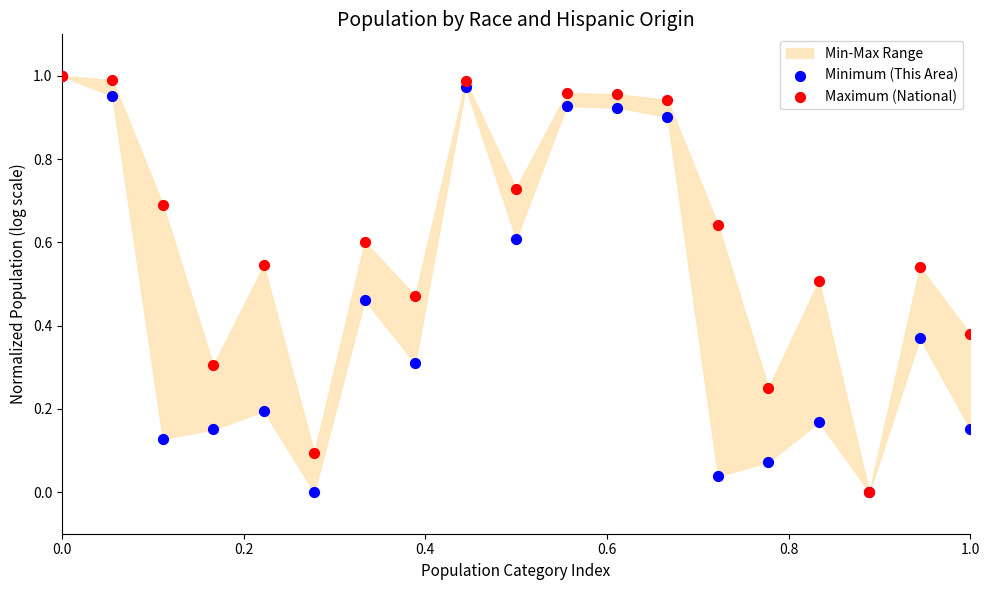

What are all the series names shown in the legend?

Minimum (This Area), Maximum (National)